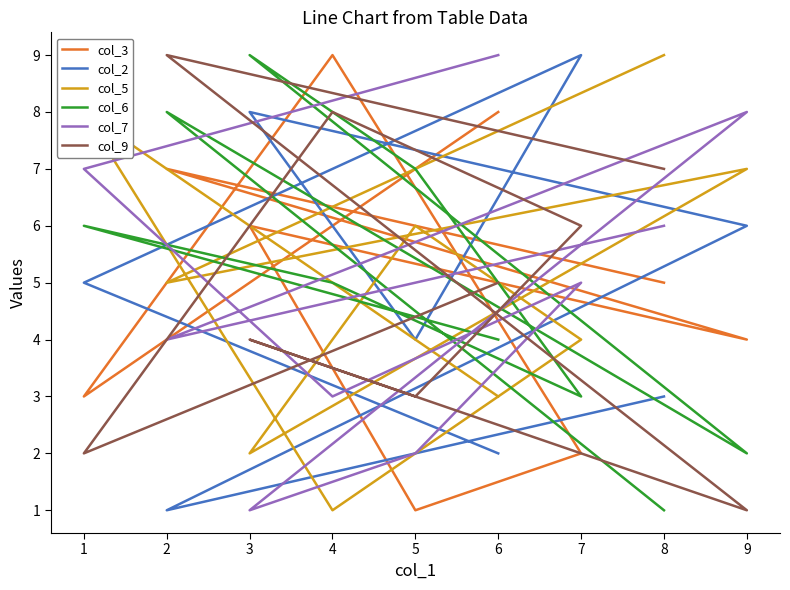

At which category does col_9 reach its first local peak?

4